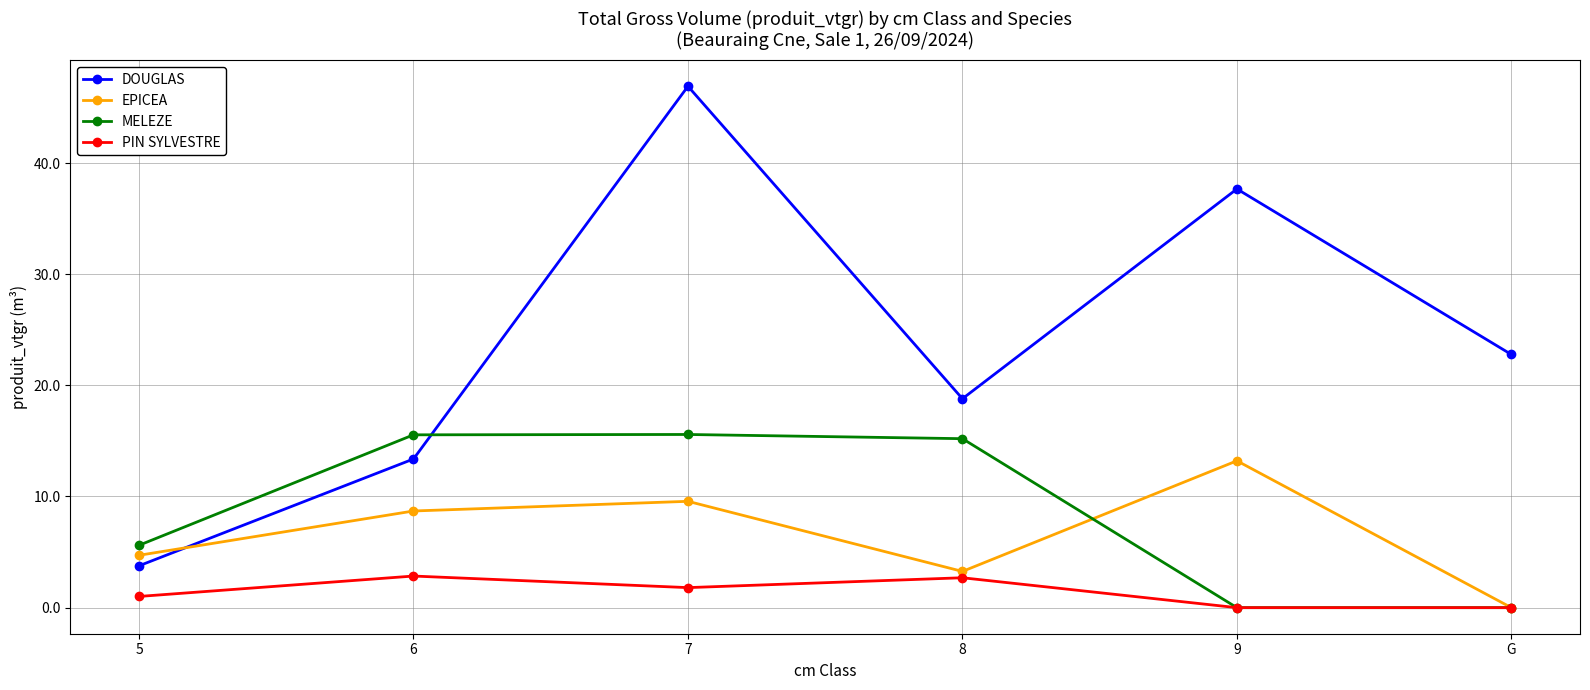

What is the difference between the second highest and second lowest values in the PIN SYLVESTRE series?

2.7